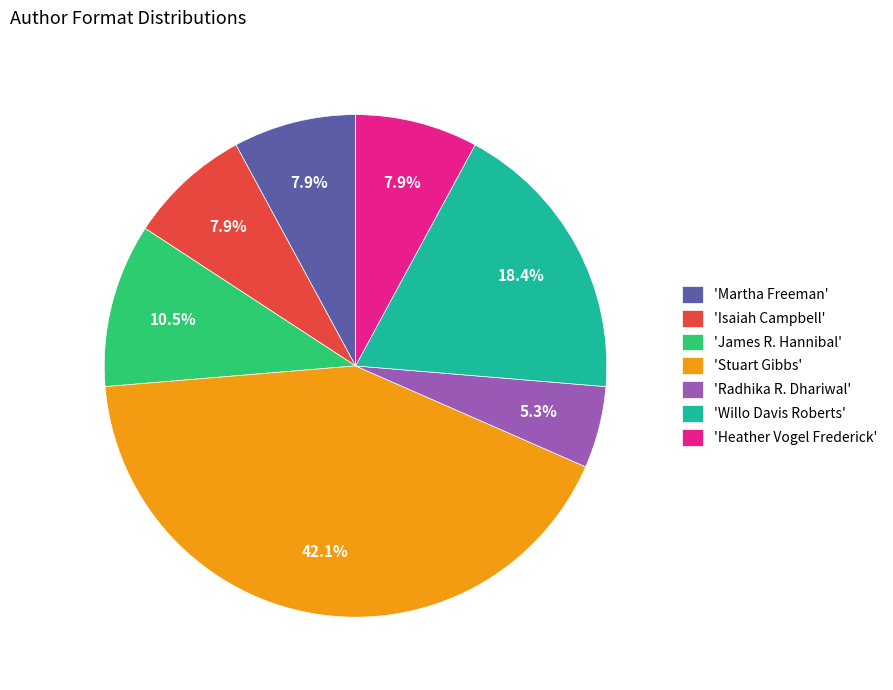

How much of the chart is everything except 'James R. Hannibal'?

89.5%